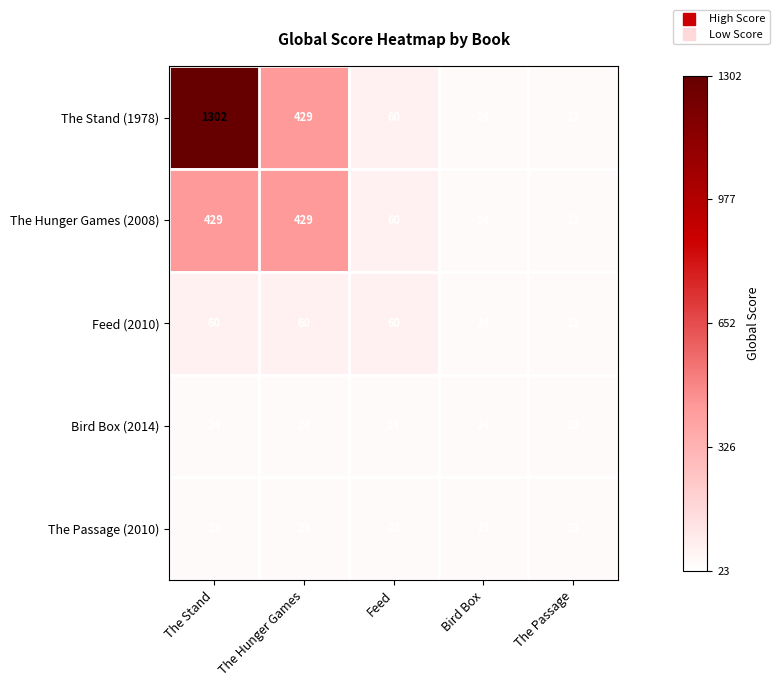

At which category is the sum across all series the highest?

The Stand